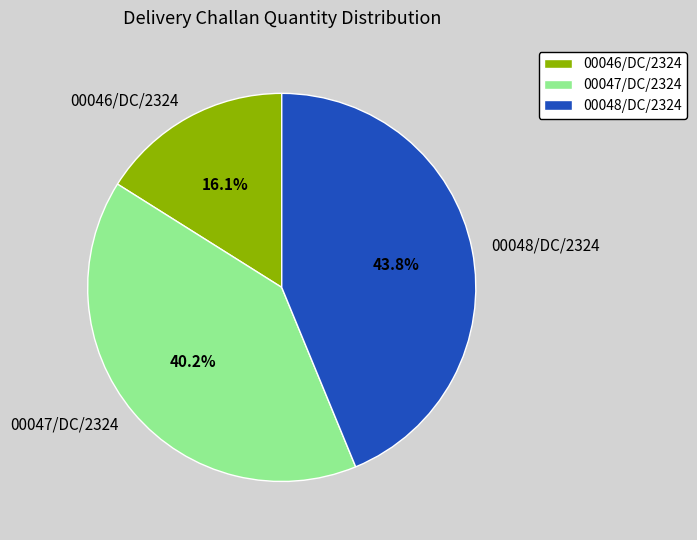

To the nearest percent, what is the difference between the largest and smallest slice percentages?

28%